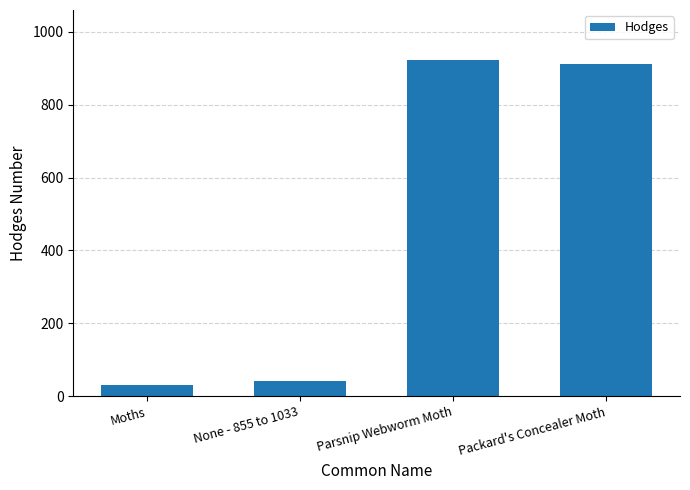

The chart shows a value of 1193.1 at Packard's Concealer Moth. True or false?

False